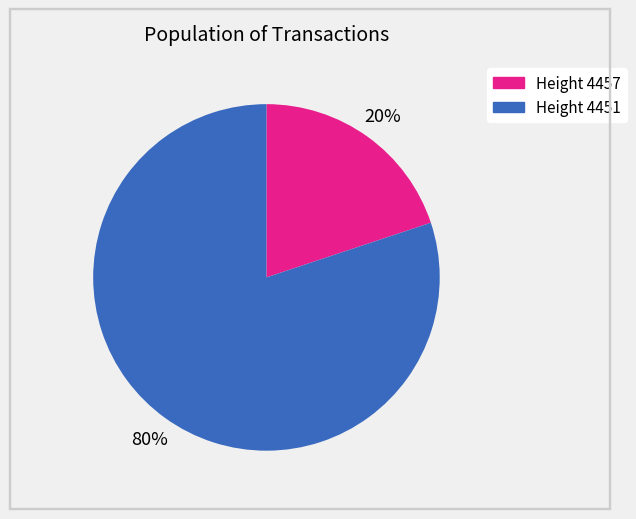

How many slices are in this pie chart?

2